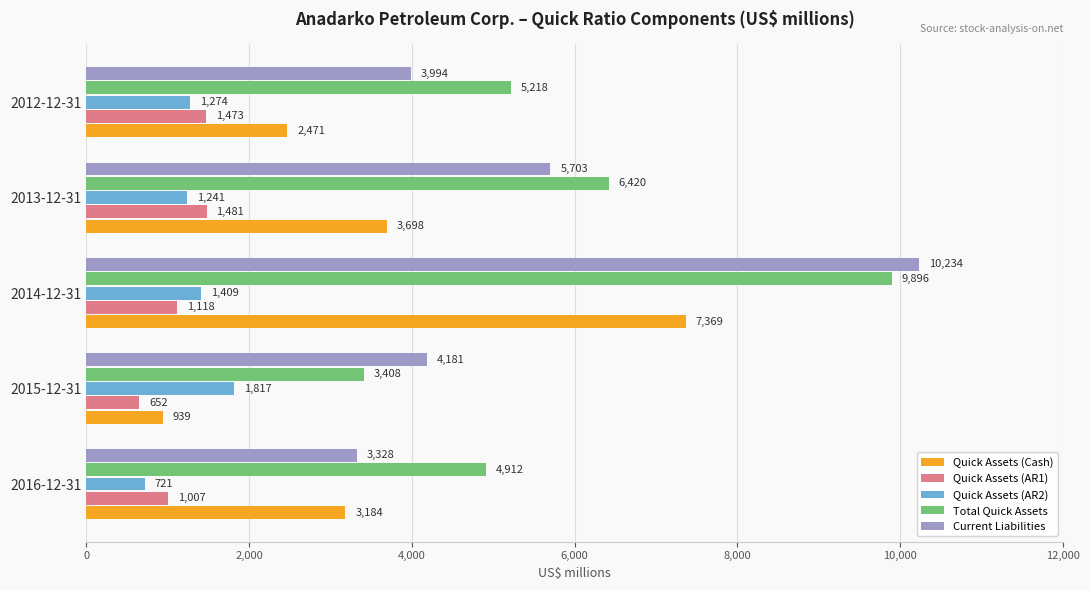

Which series has the largest range (max minus min)?

Current Liabilities